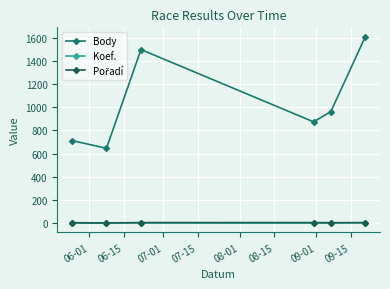

What is the greatest value displayed?

1608